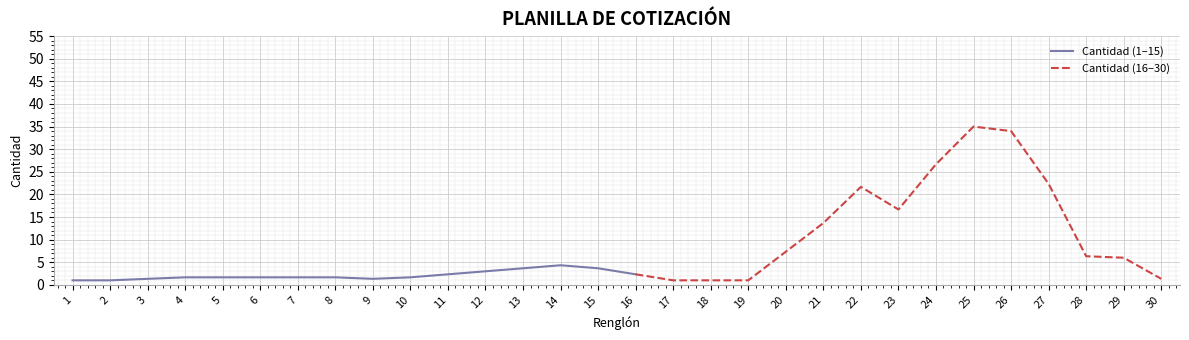

How many lines are shown in the chart?

2